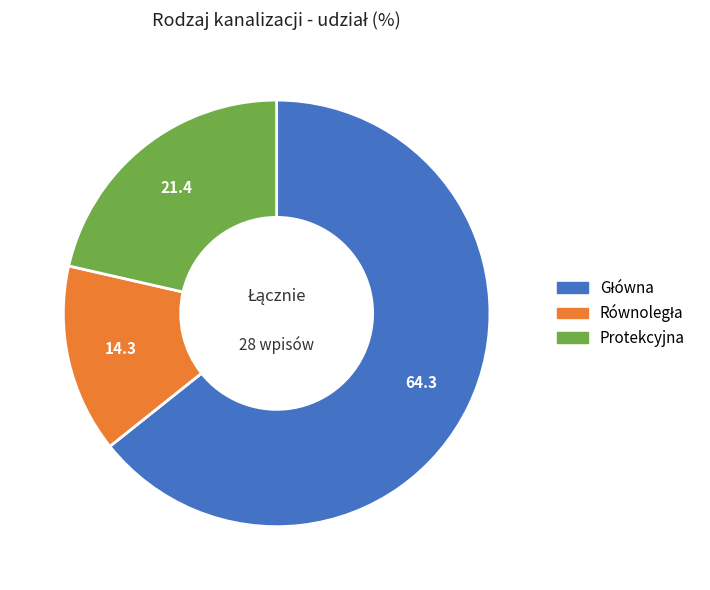

Is there a majority slice in this chart?

Yes